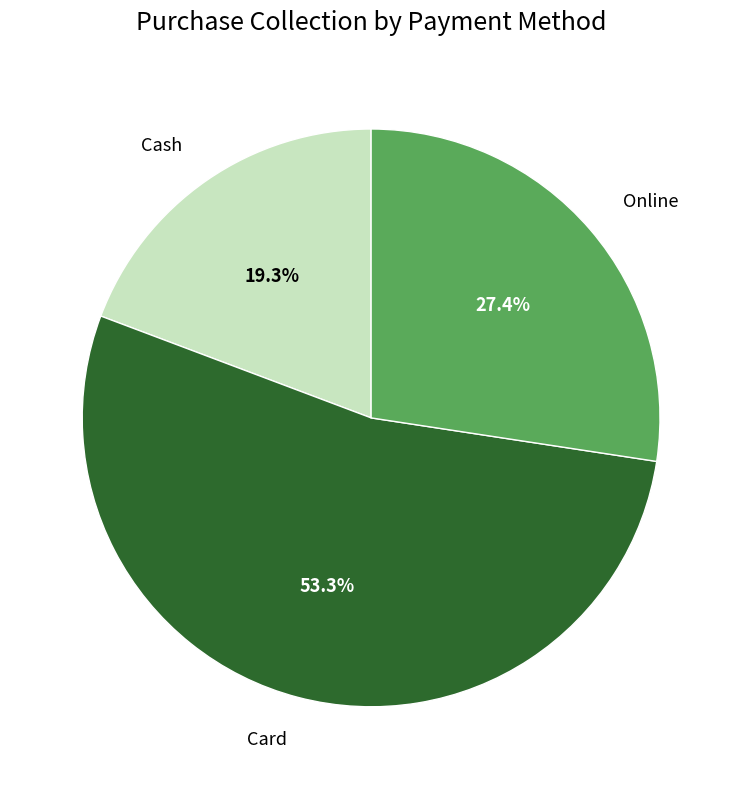

How many slices are in this pie chart?

3